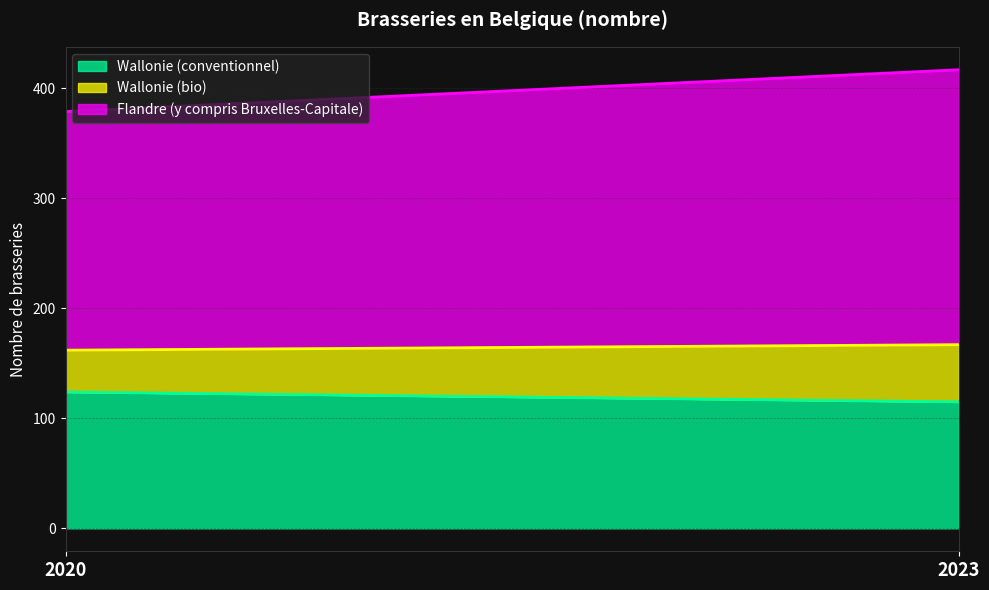

At how many categories does at least one series exceed 199?

2